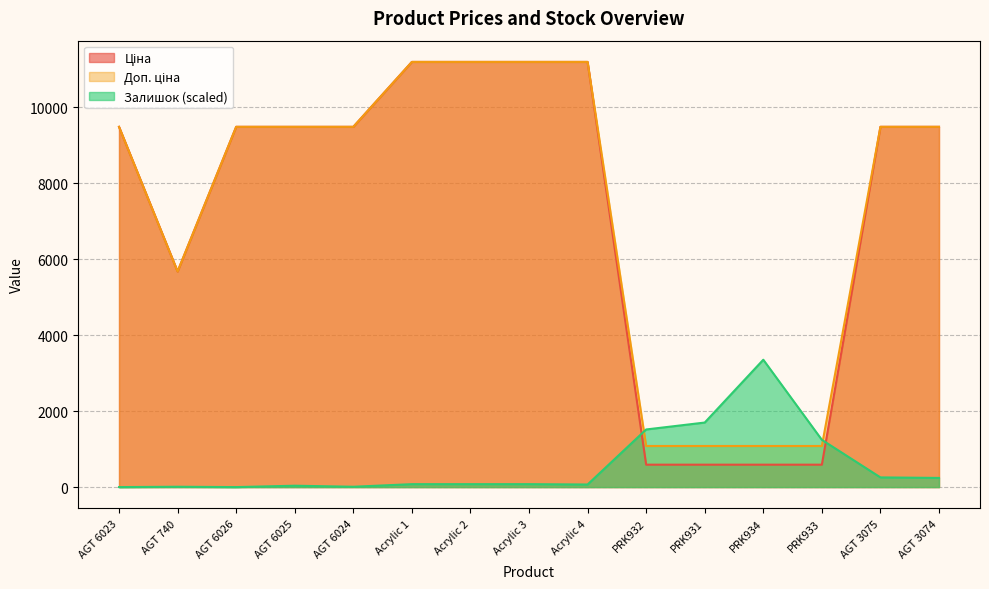

At which label does Ціна first exceed 9480?

AGT 6023